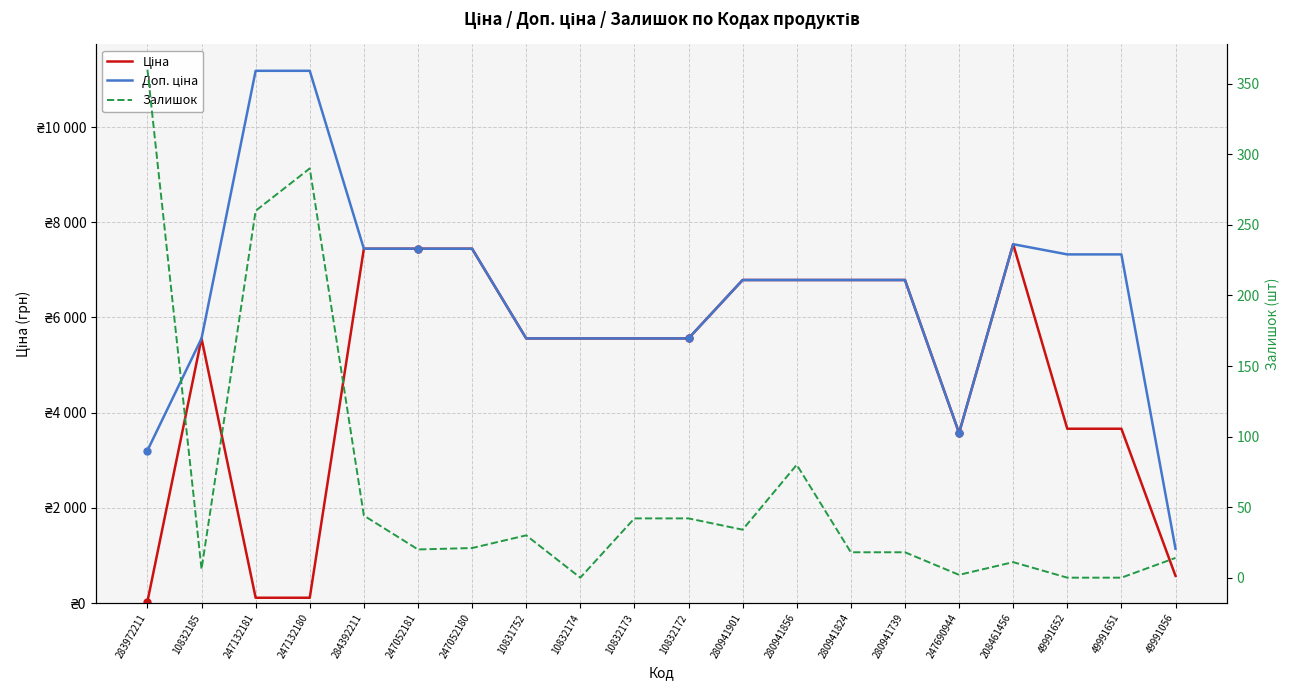

At how many categories does at least one series exceed 3179?

19